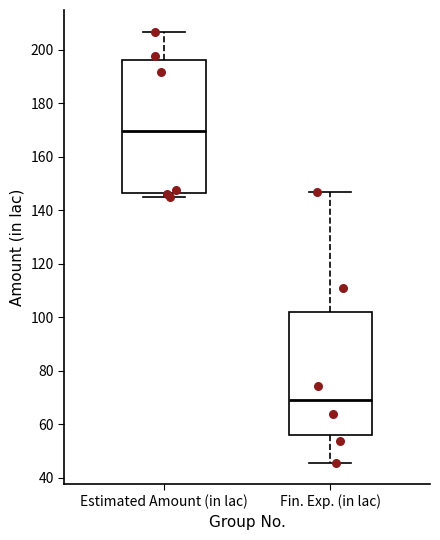

Where does the lower whisker of the box for Fin. Exp. (in lac) end on the y-axis? The values are not printed on the chart, so give them approximately, as read against the axis.

46